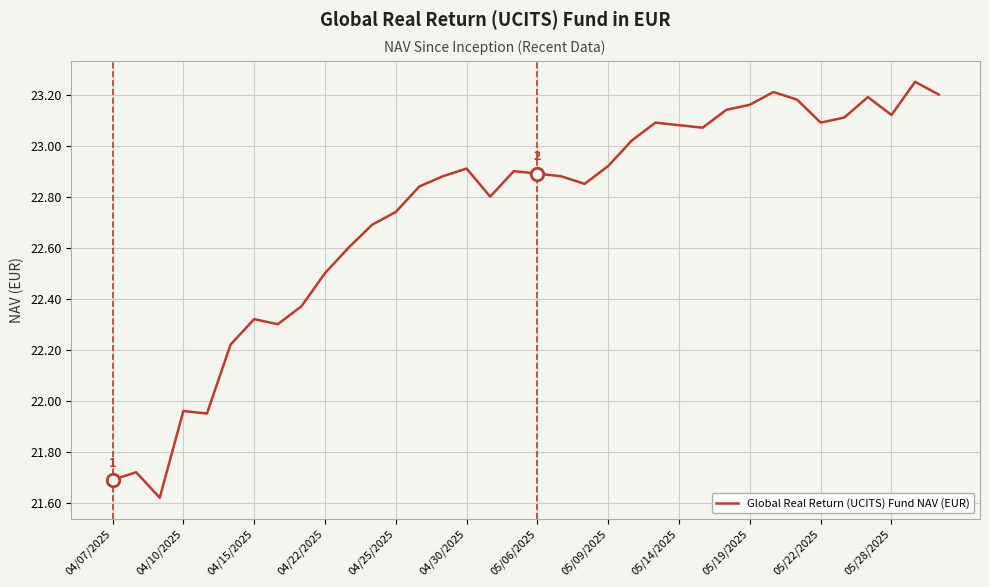

What is the difference between the maximum and minimum values?

1.6